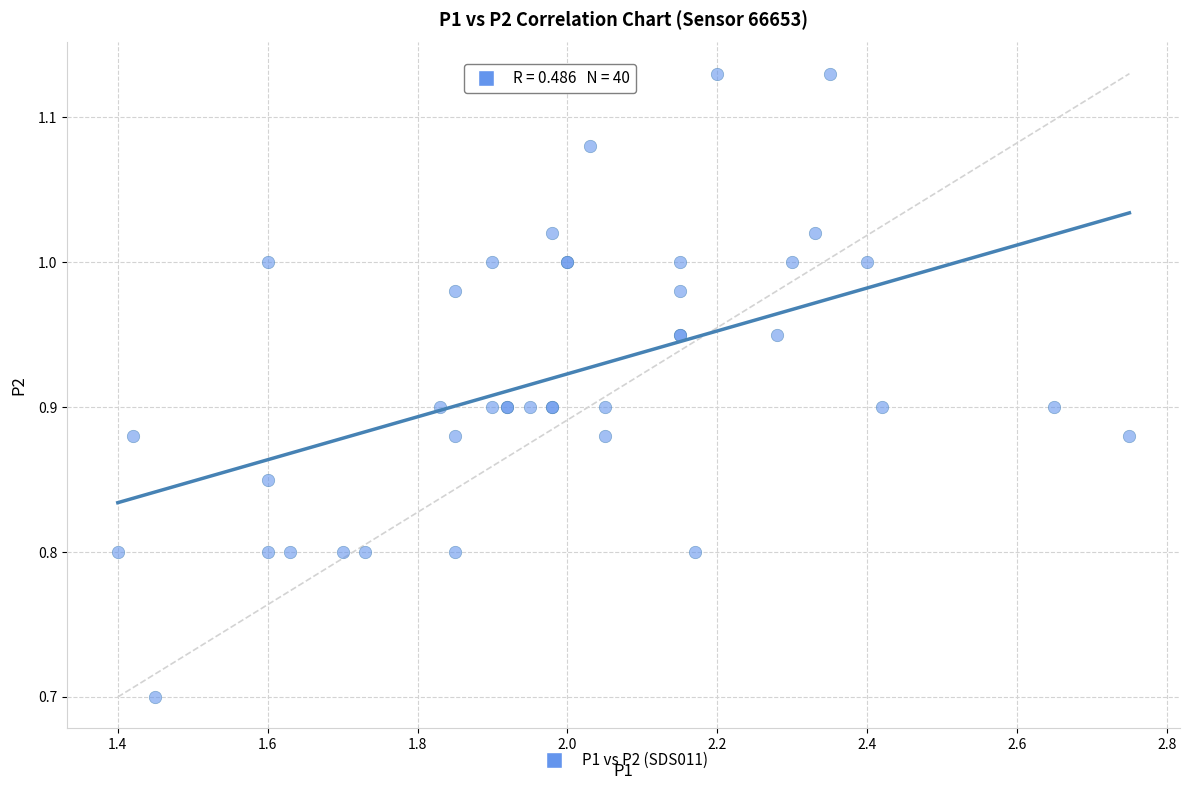

What Y value in the scatter plot is closest to 0?

0.7